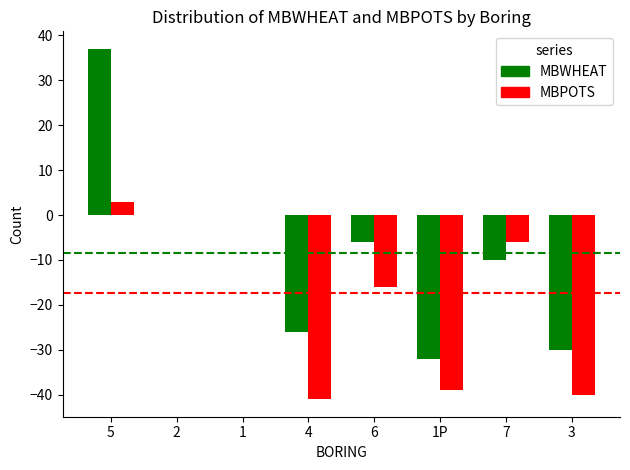

What value does the MBPOTS series have at 7, to the nearest 10?

-10